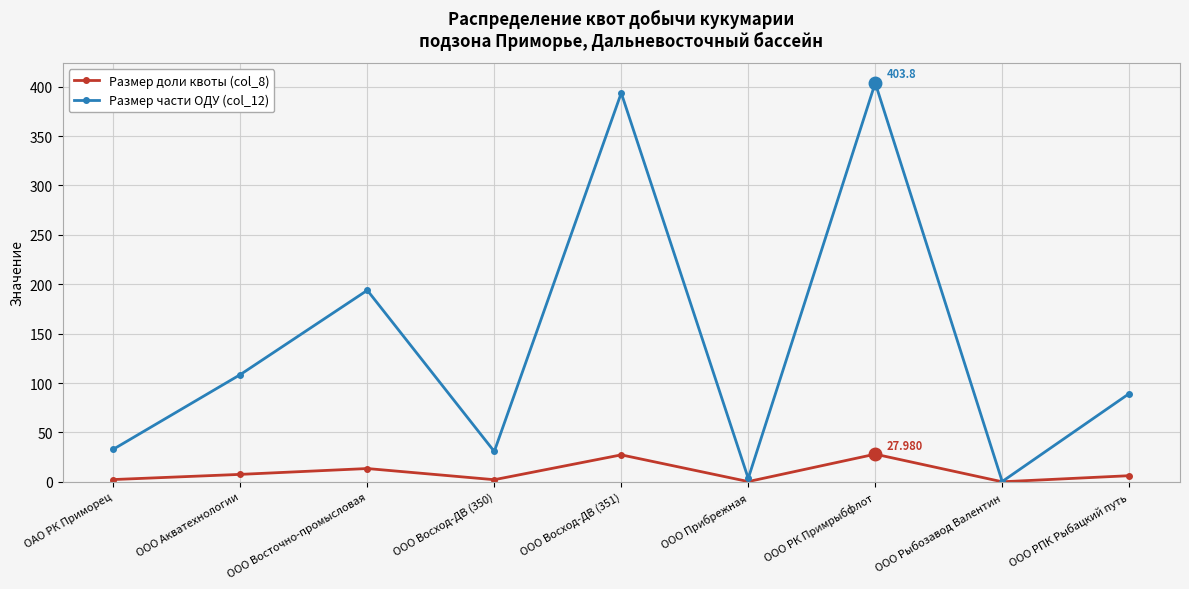

At ОАО РК Приморец, list the series in order from largest to smallest.

Размер части ОДУ (col_12), Размер доли квоты (col_8)